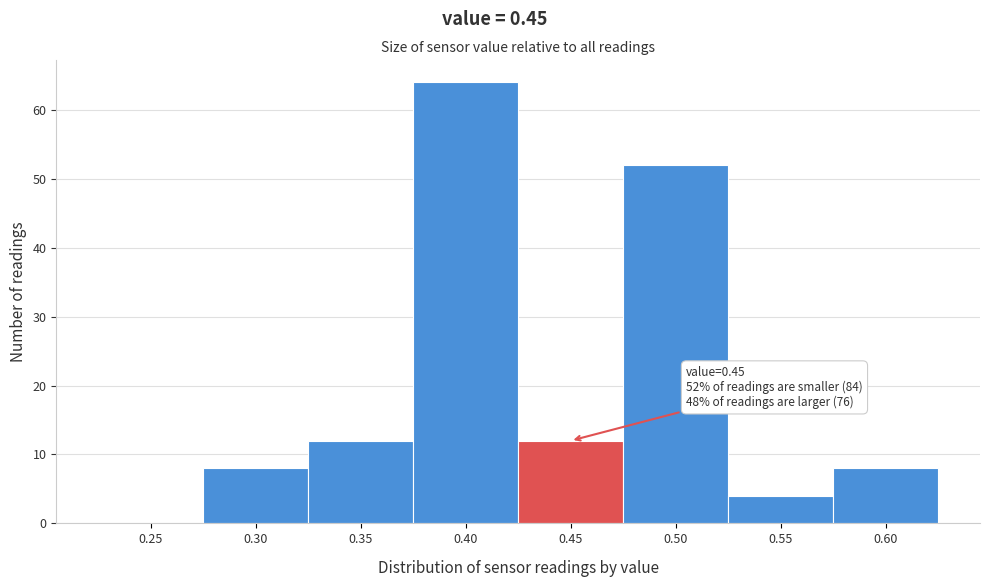

Reading left to right, list all the values displayed in this chart.

0.25=0	0.30=8	0.35=12	0.40=64	0.45=12	0.50=52	0.55=4	0.60=8